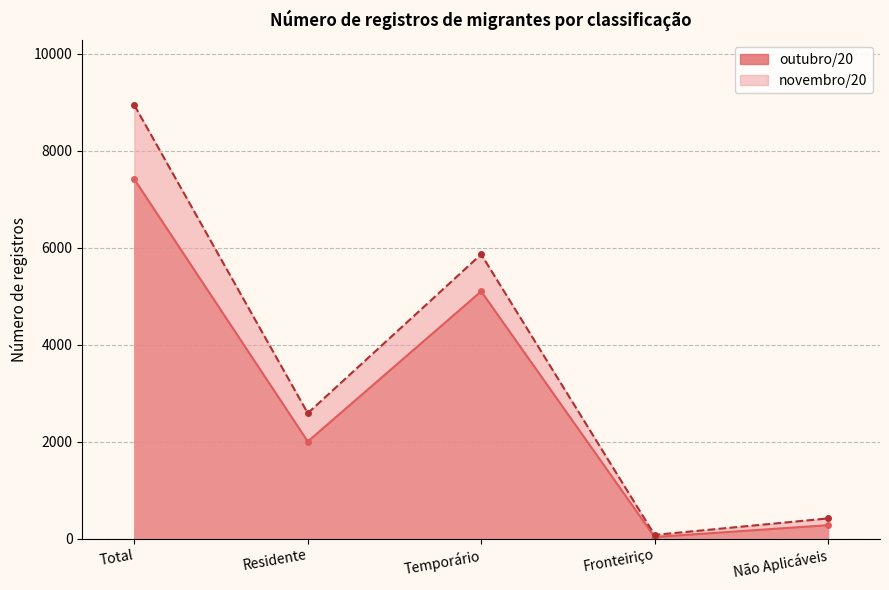

The outubro/20 series shows 63 at Não Aplicáveis. True or false?

False